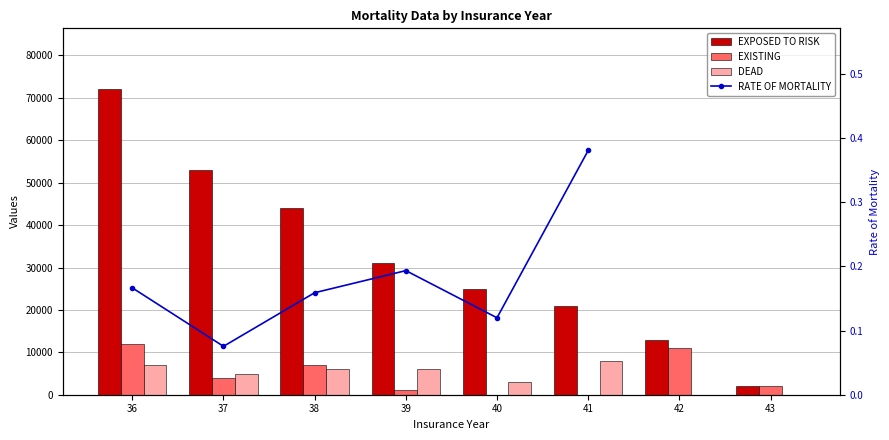

Which series has the largest total across all categories?

EXPOSED TO RISK